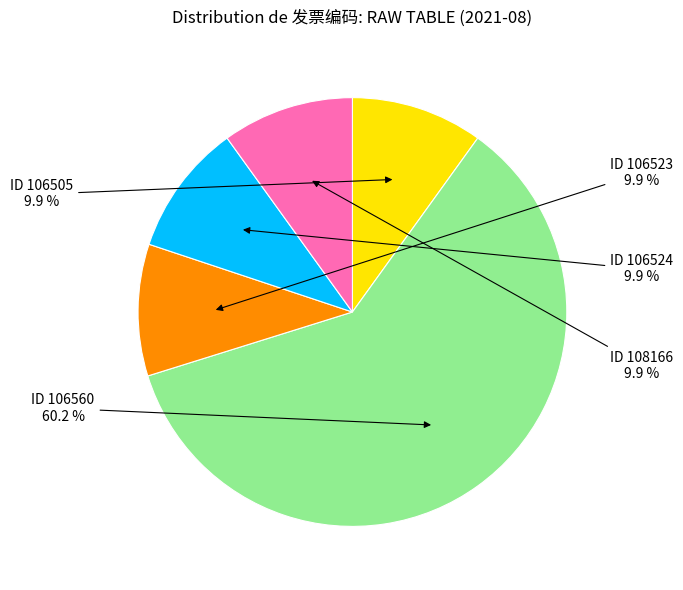

Which category has the biggest portion of the pie?

ID 106560